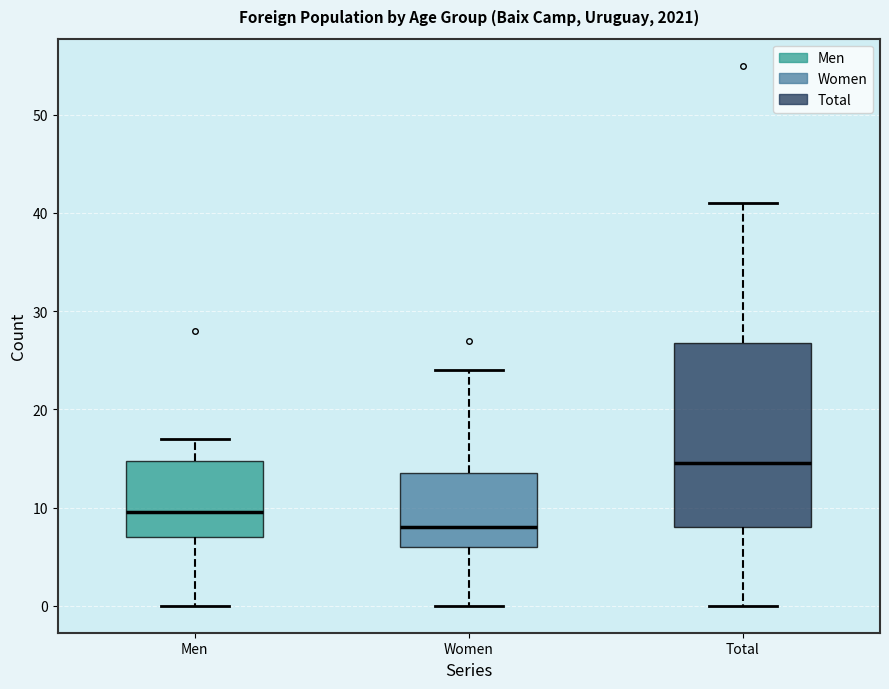

Reading left to right, read every box against the y-axis: the position of its median line, the range the box covers, and the ends of its whiskers. The values are not printed on the chart, so give them approximately, as read against the axis.

Men: median 10, box 7 to 15, whiskers 0 to 17
Women: median 8, box 6 to 14, whiskers 0 to 24
Total: median 15, box 8 to 27, whiskers 0 to 41